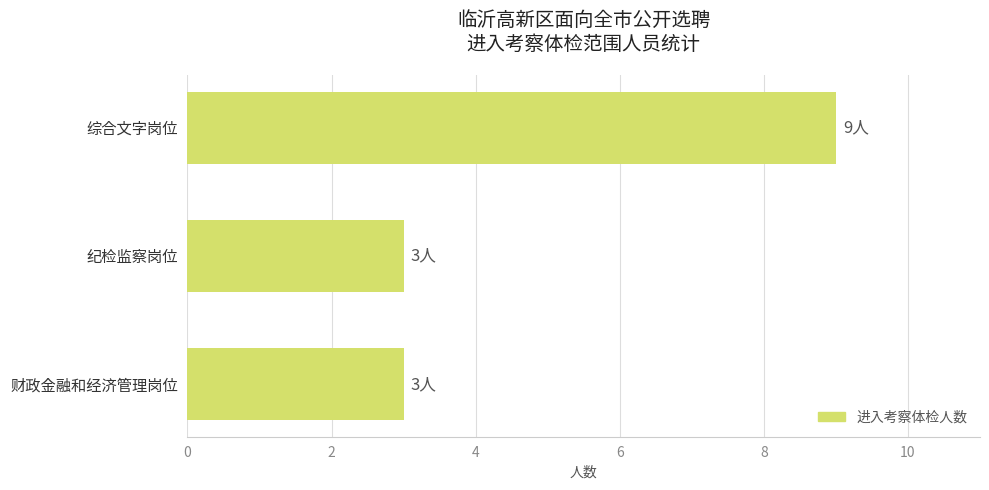

What is the greatest value displayed?

9